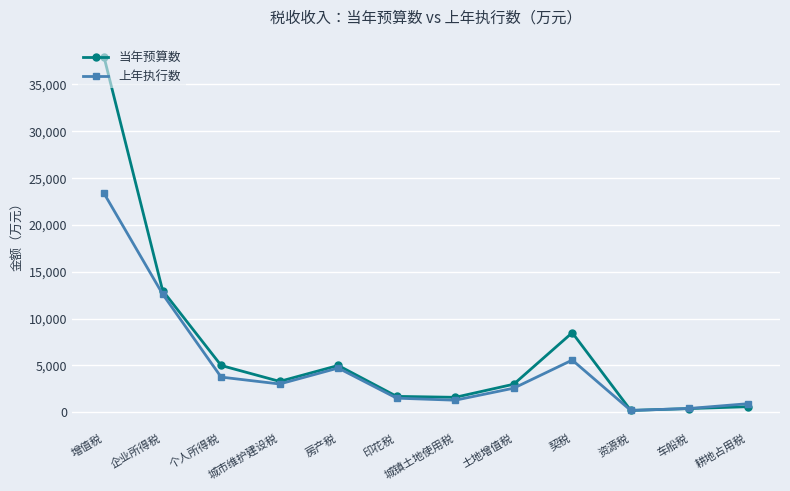

At how many categories does at least one series exceed 5795?

3